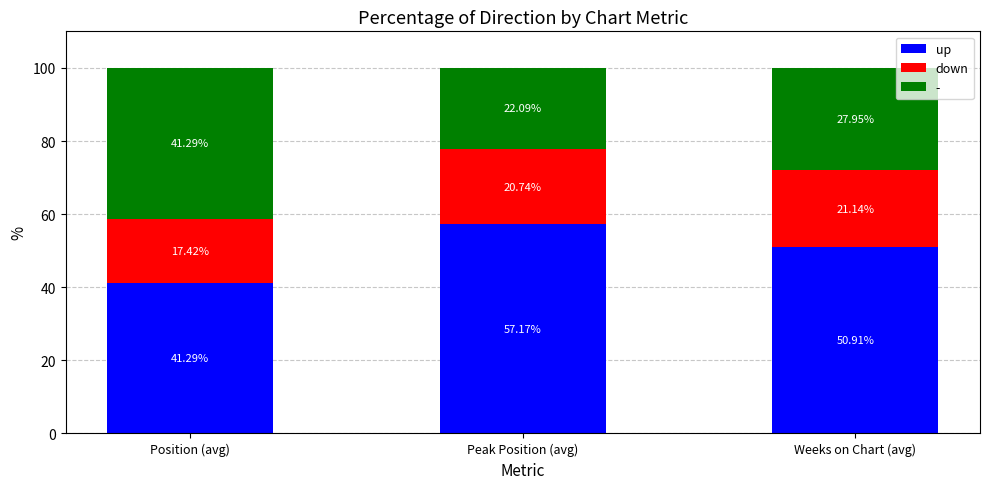

At which label does up first exceed 50?

Peak Position (avg)